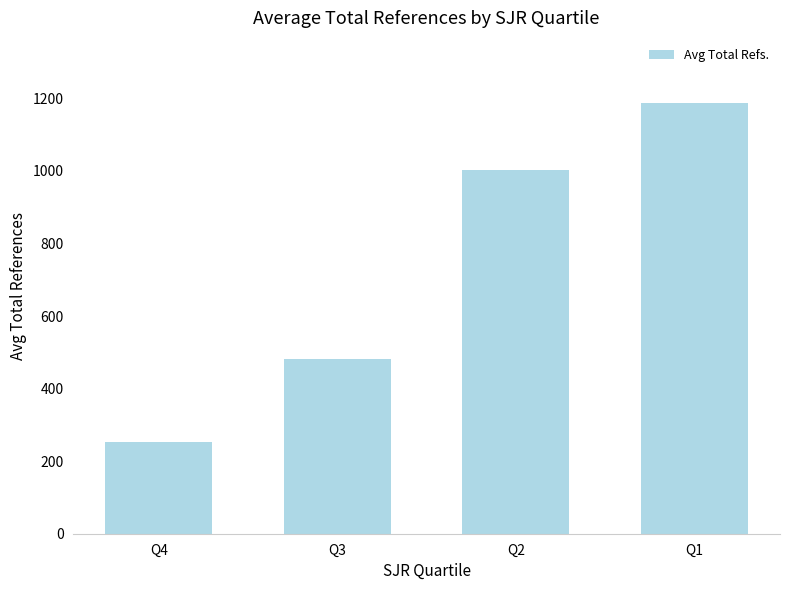

How many data points are less than 1001?

2